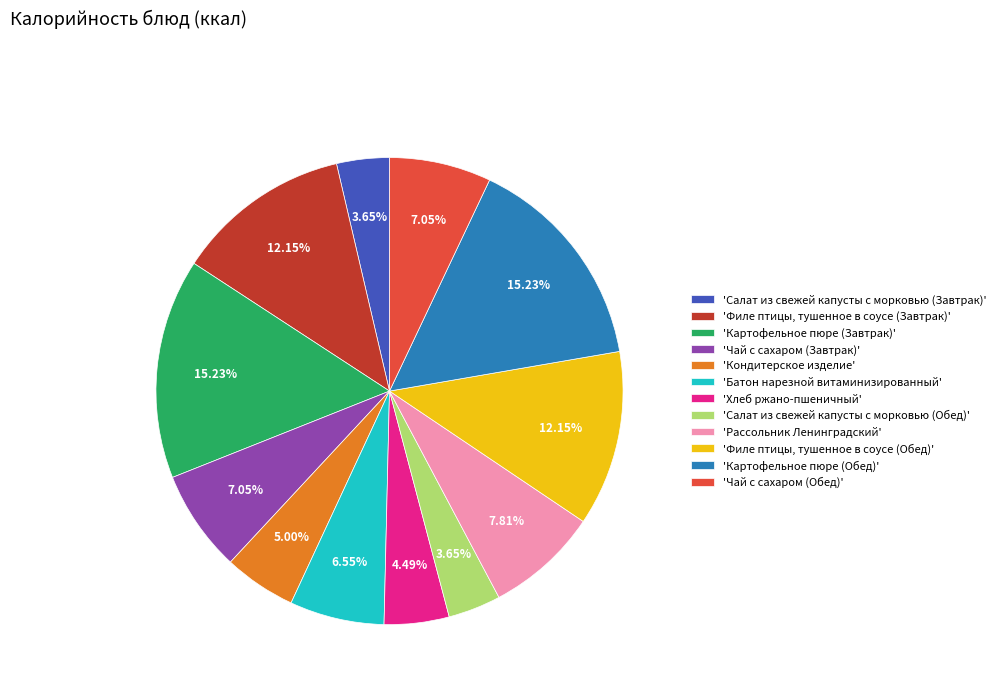

Which has a higher value, 'Батон нарезной витаминизированный' or 'Салат из свежей капусты с морковью (Завтрак)'?

'Батон нарезной витаминизированный'